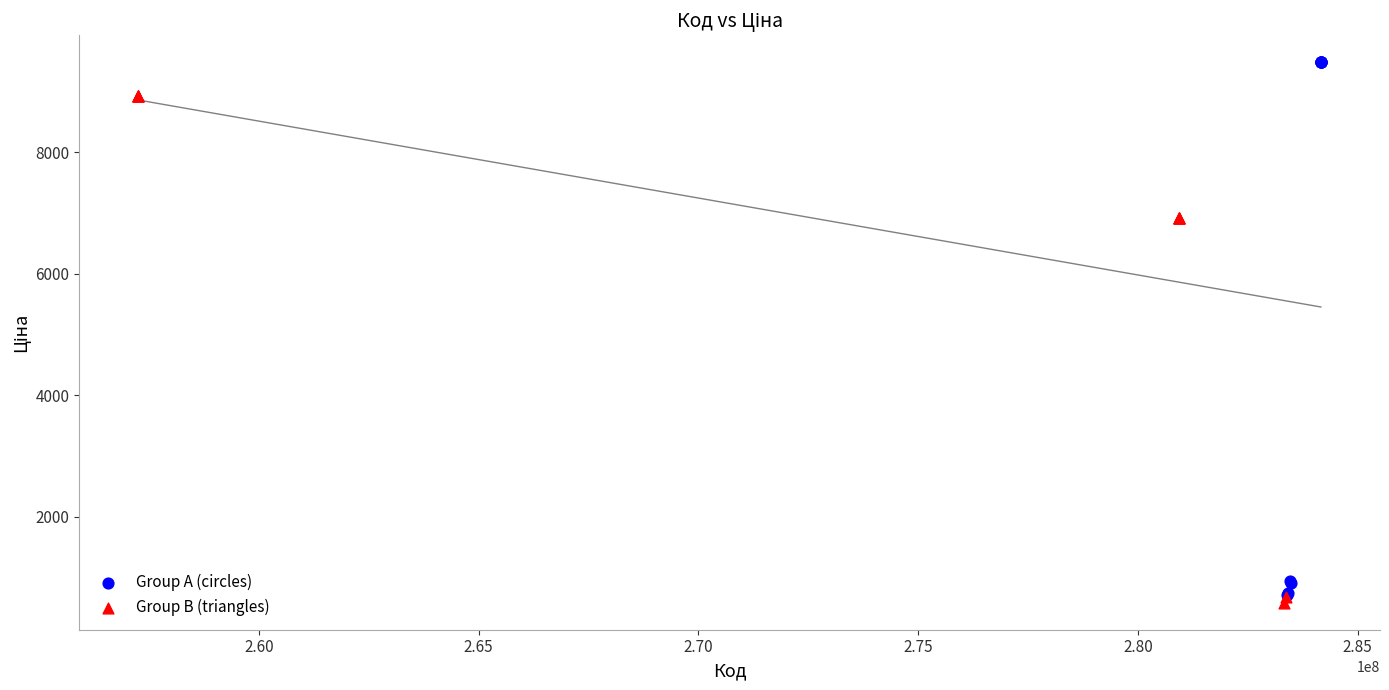

Which series contains the highest Y value?

Group A (circles)